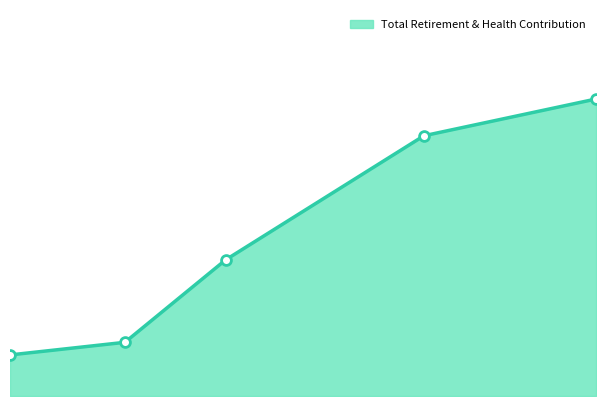

Which has a higher value, 62635 or 41565?

62635